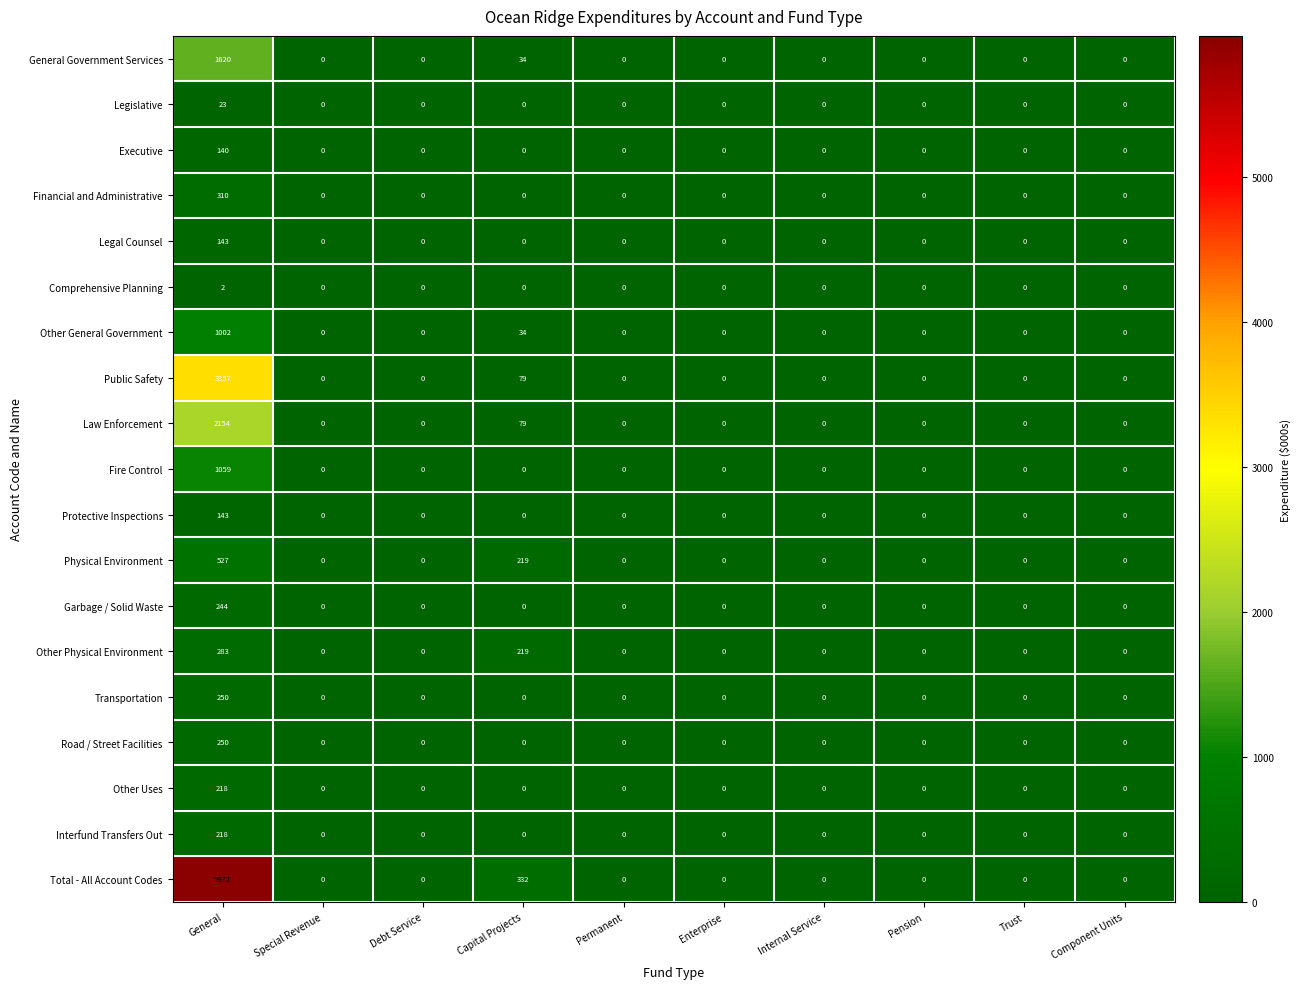

At which category is the sum across all series the highest?

General